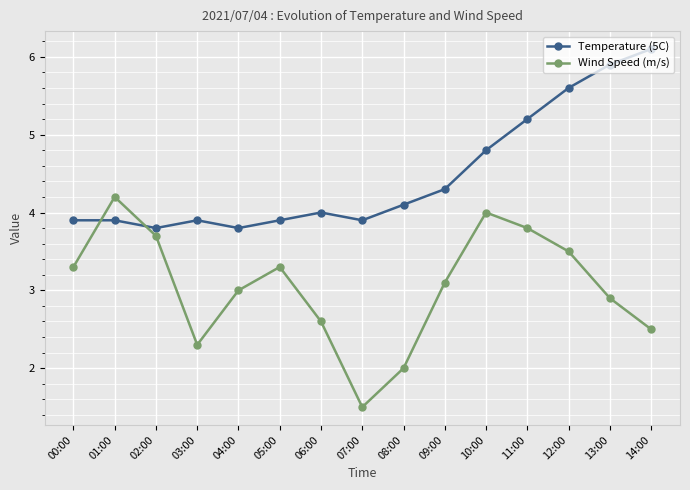

List the series in order of their peak value, highest first.

Temperature (5C), Wind Speed (m/s)